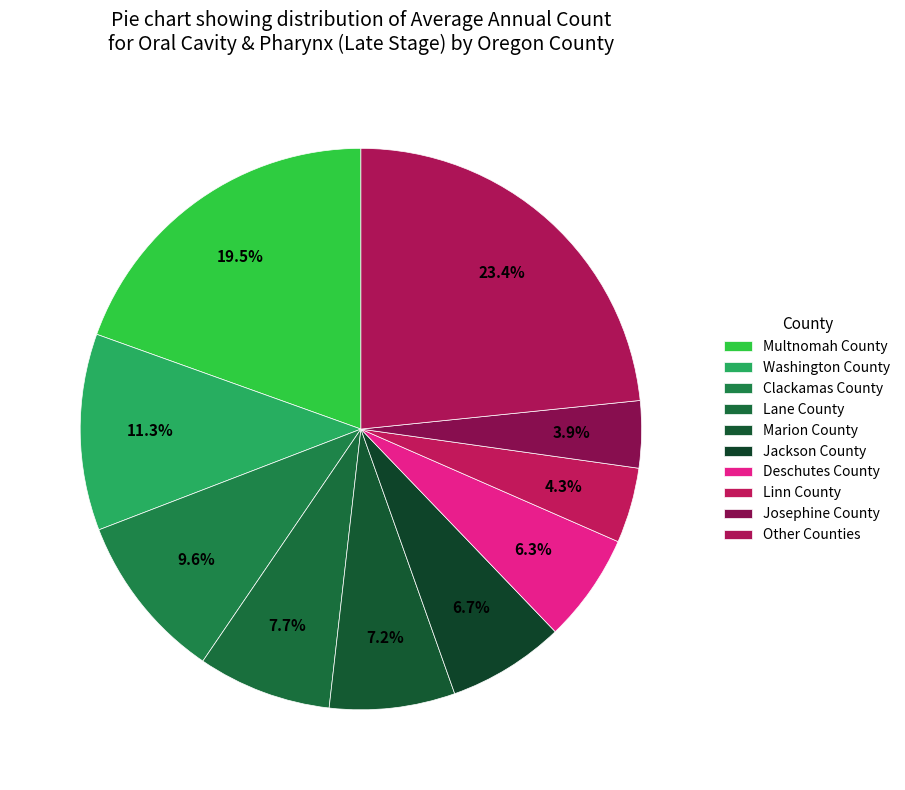

How many segments does this pie chart have?

10